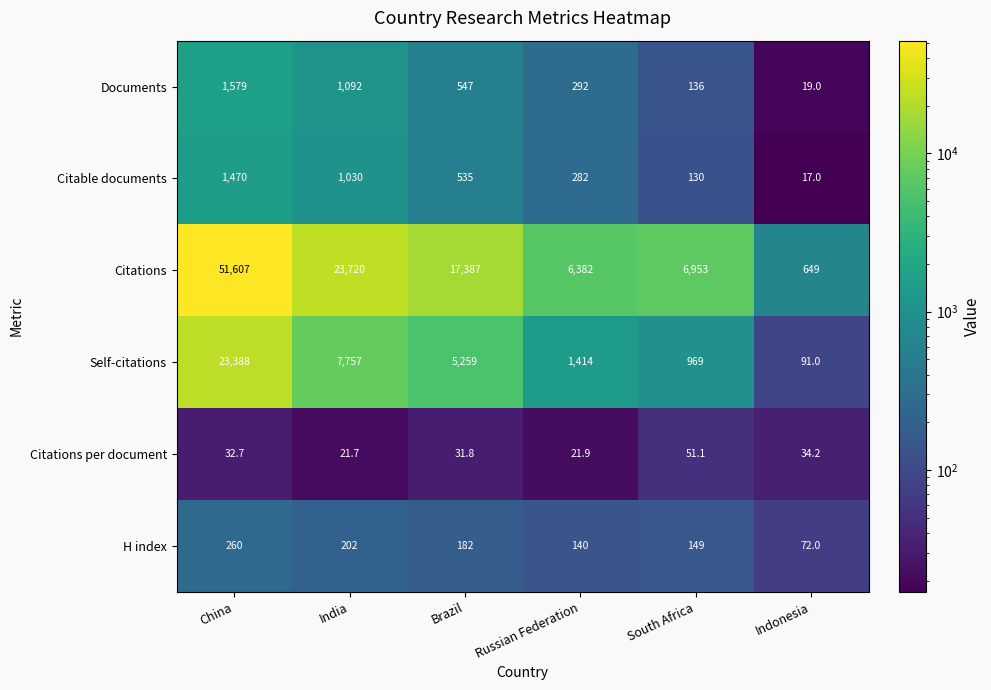

What is the minimum value shown in the chart?

17.0